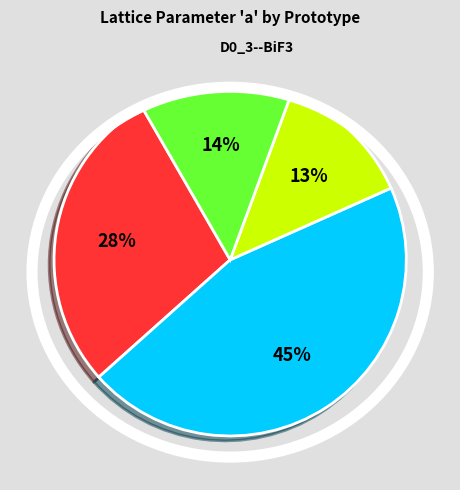

Does any single category account for the majority?

No